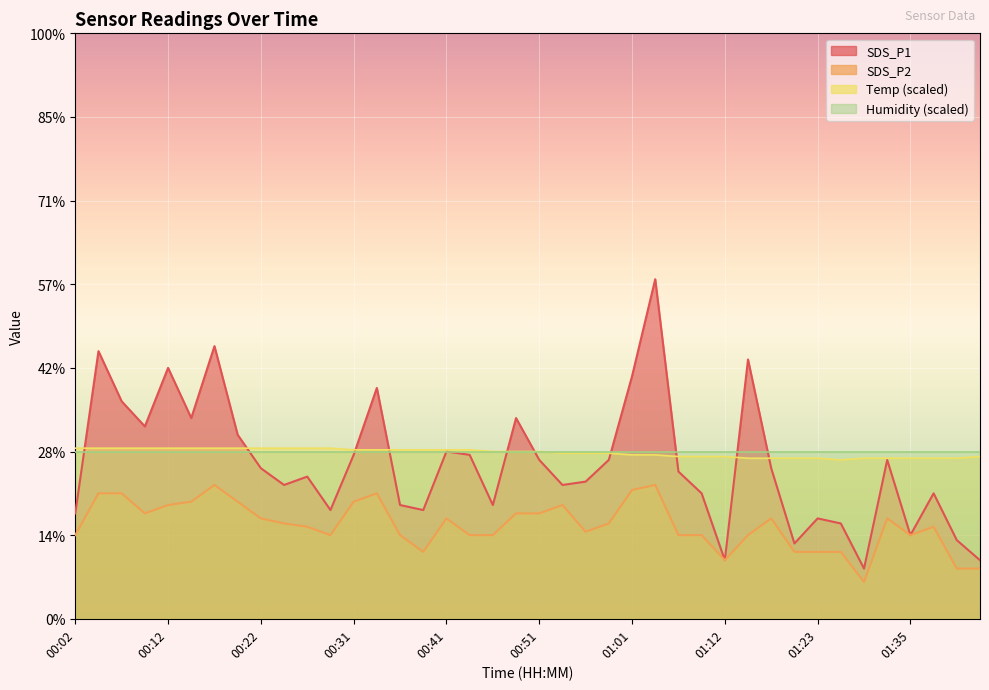

True or false: Temp has a value of 1.0 at 00:14.

True